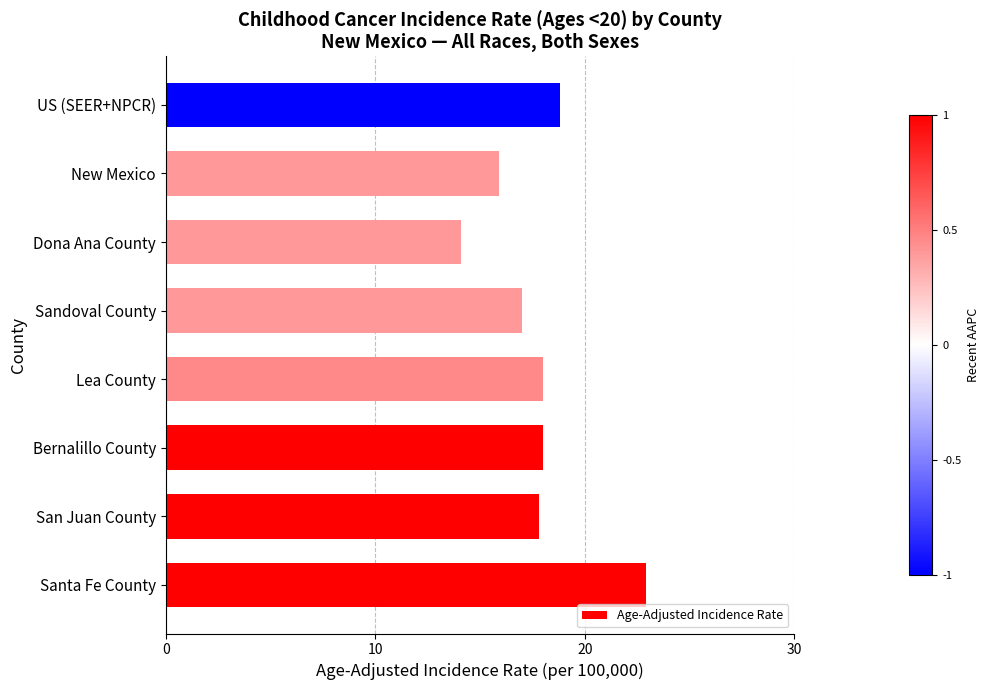

What value does the data have at Sandoval County?

17.0